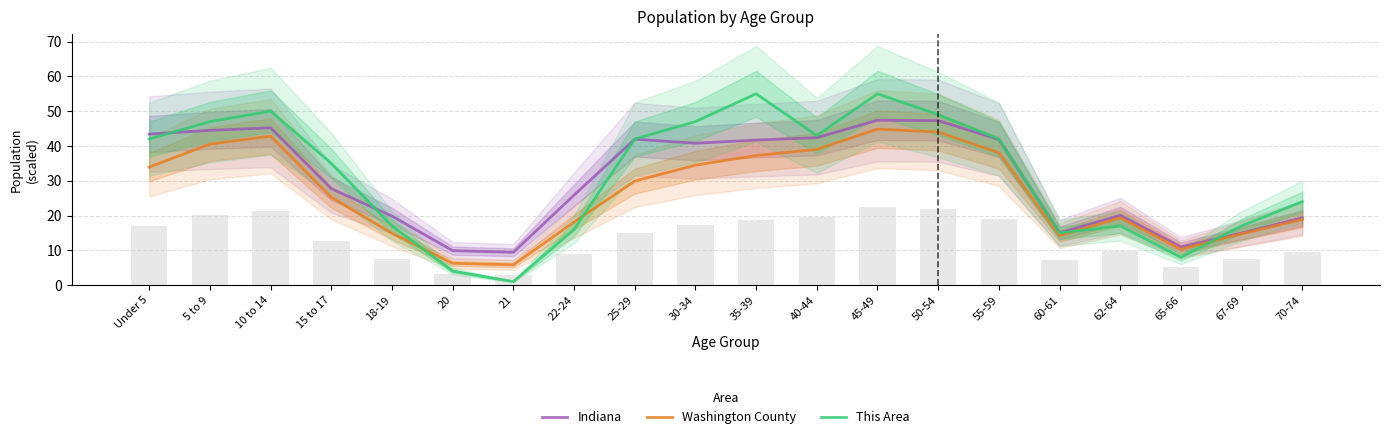

Is the value of Washington County at 18-19 greater than the value of This Area at 30-34?

No